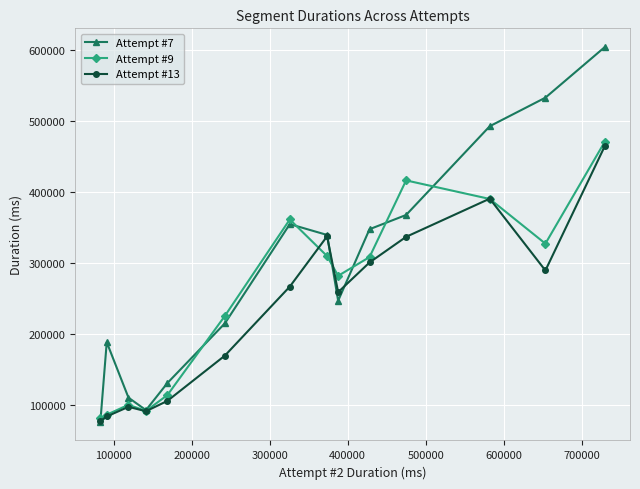

Which series has the largest total across all categories?

Attempt #7